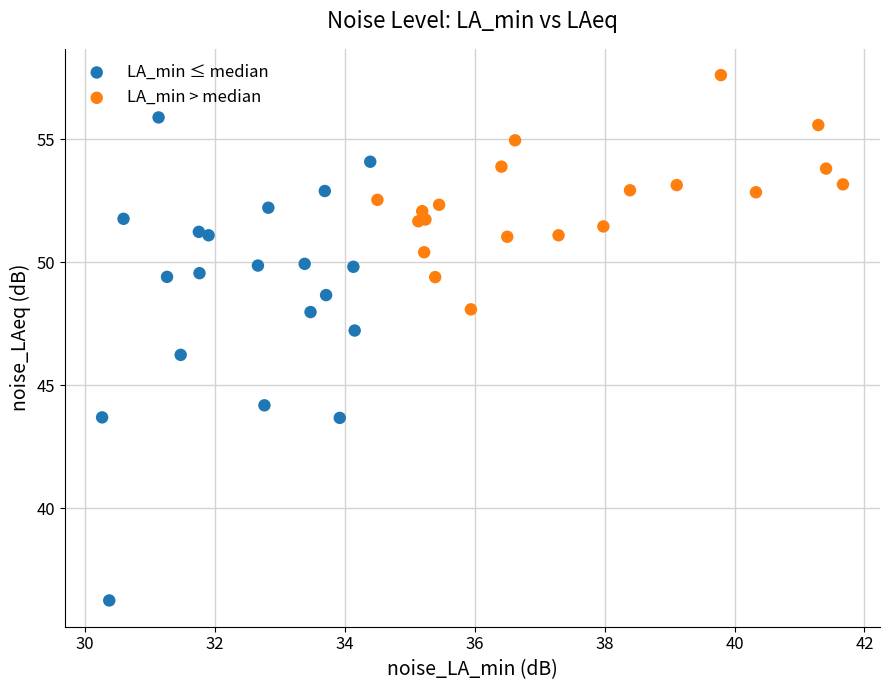

Which series reaches the minimum Y coordinate?

LA_min ≤ median